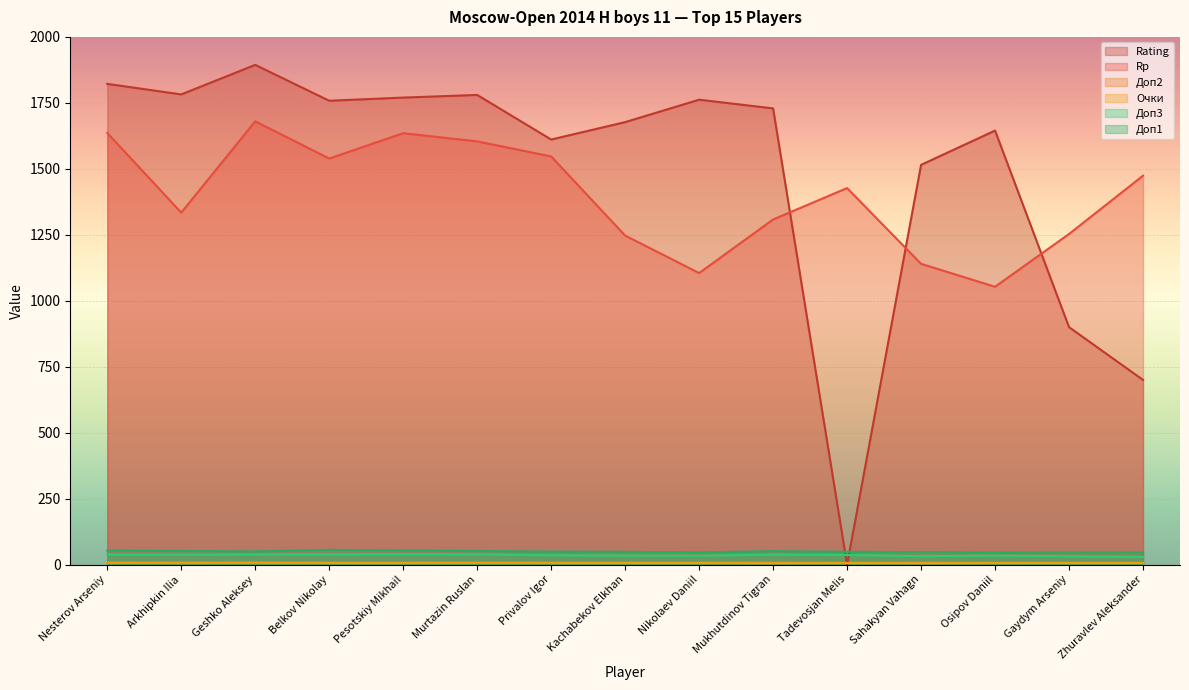

What is the sum of all Rating values?

22345.0